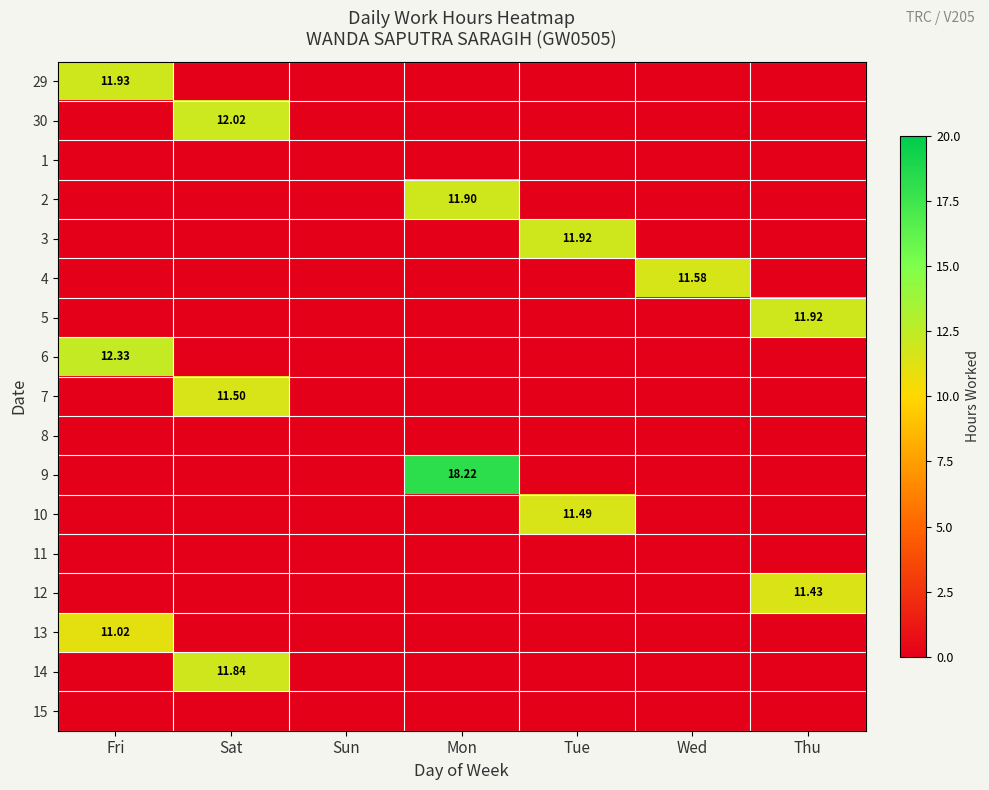

What is the total value across all series at Tue?

23.4